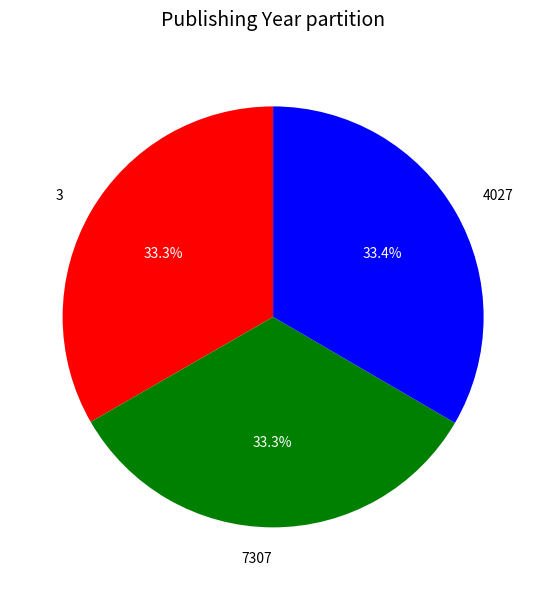

What portion of the pie excludes 7307?

66.7%